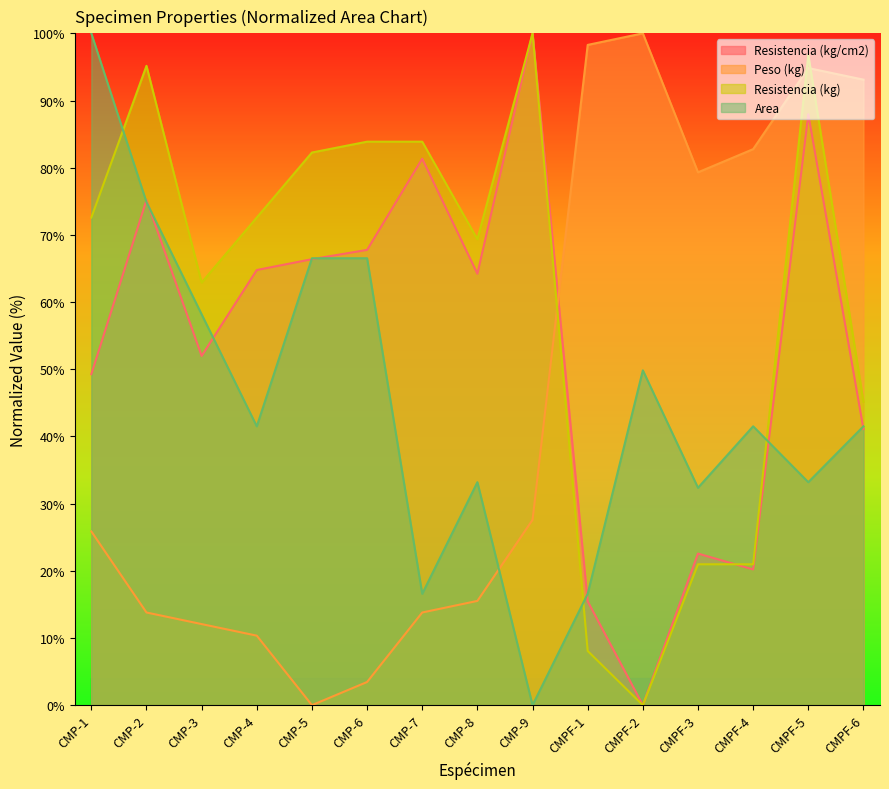

How many intersections are there between Resistencia (kg/cm2) and Resistencia (kg)?

1